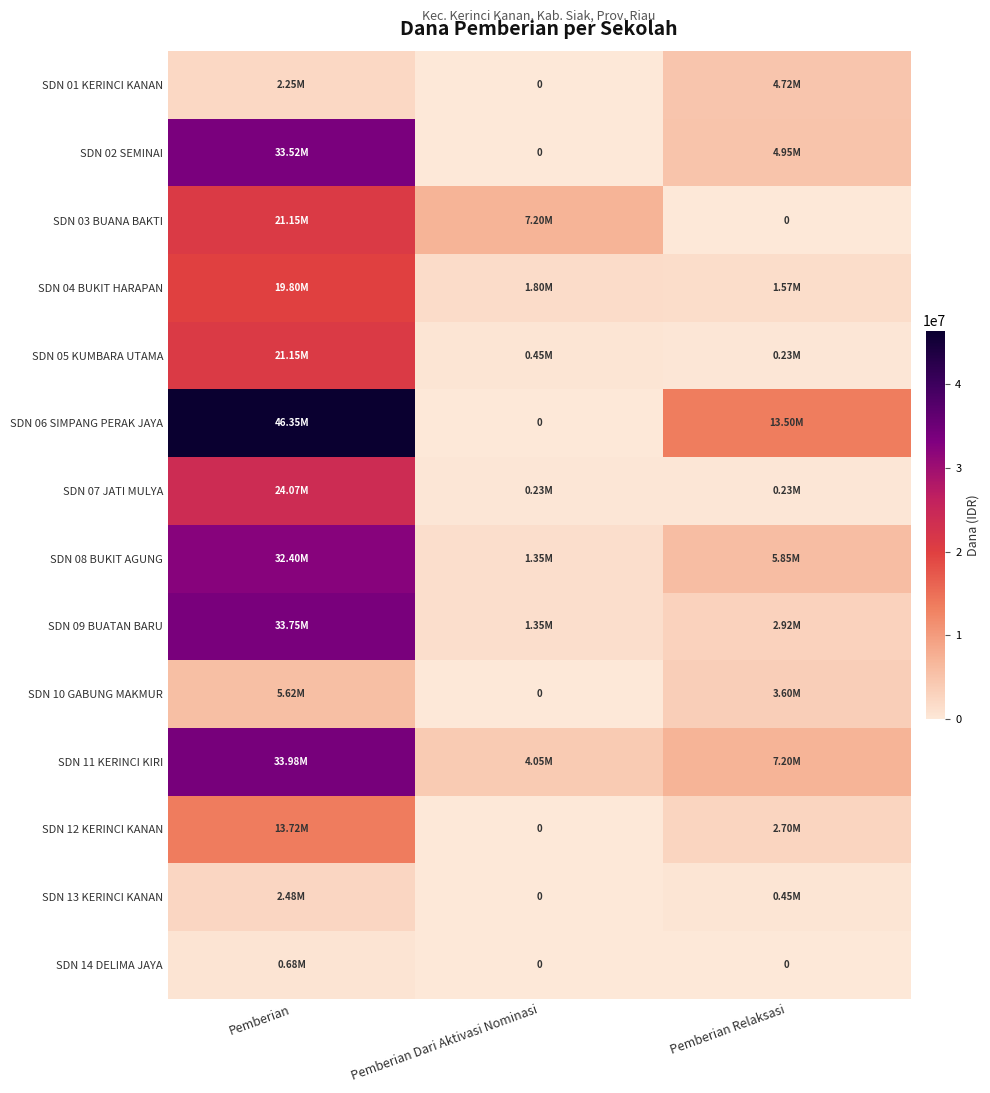

At which category is the sum across all series the highest?

Pemberian